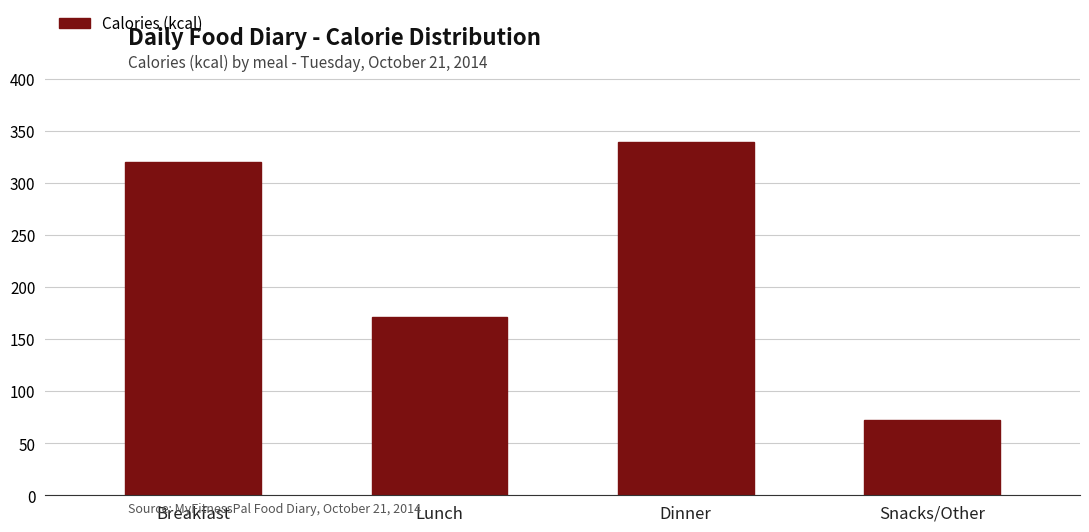

Reading right to left, extract all data points from this chart.

Snacks/Other=72	Dinner=340	Lunch=171	Breakfast=320